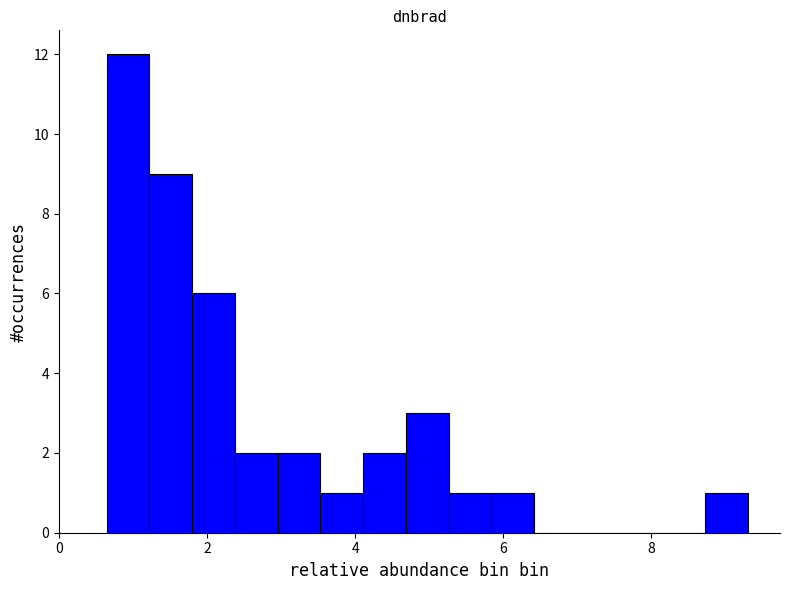

Around what value on the x-axis is the tallest bar? Give the approximate position of its centre, as read against the axis.

1.0